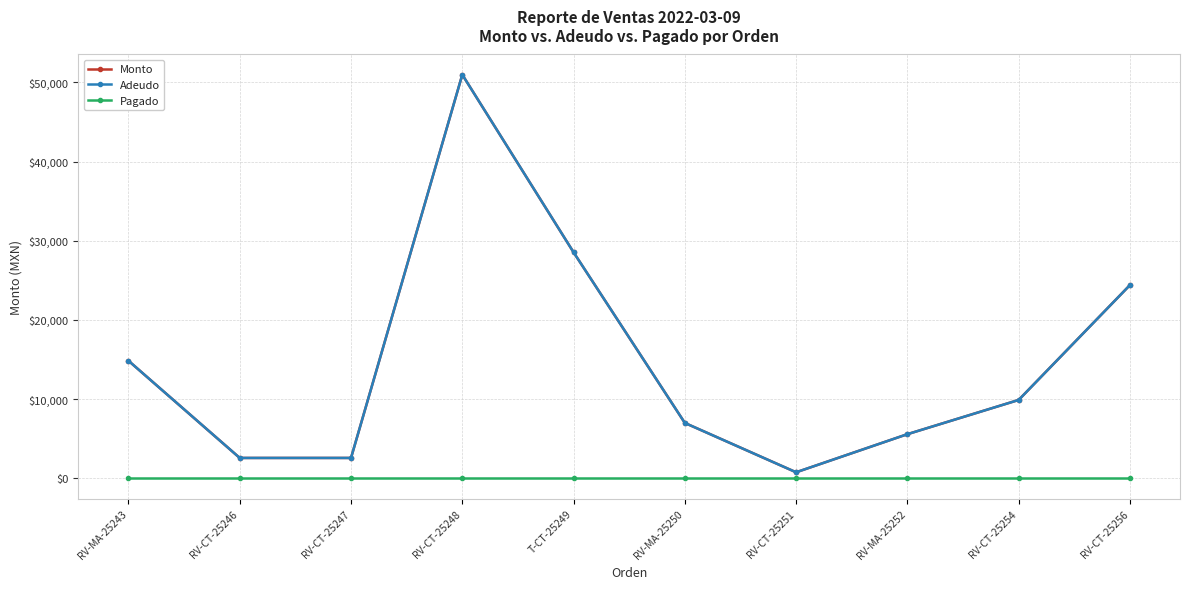

What is the label of the 2nd point from the right?

RV-CT-25254